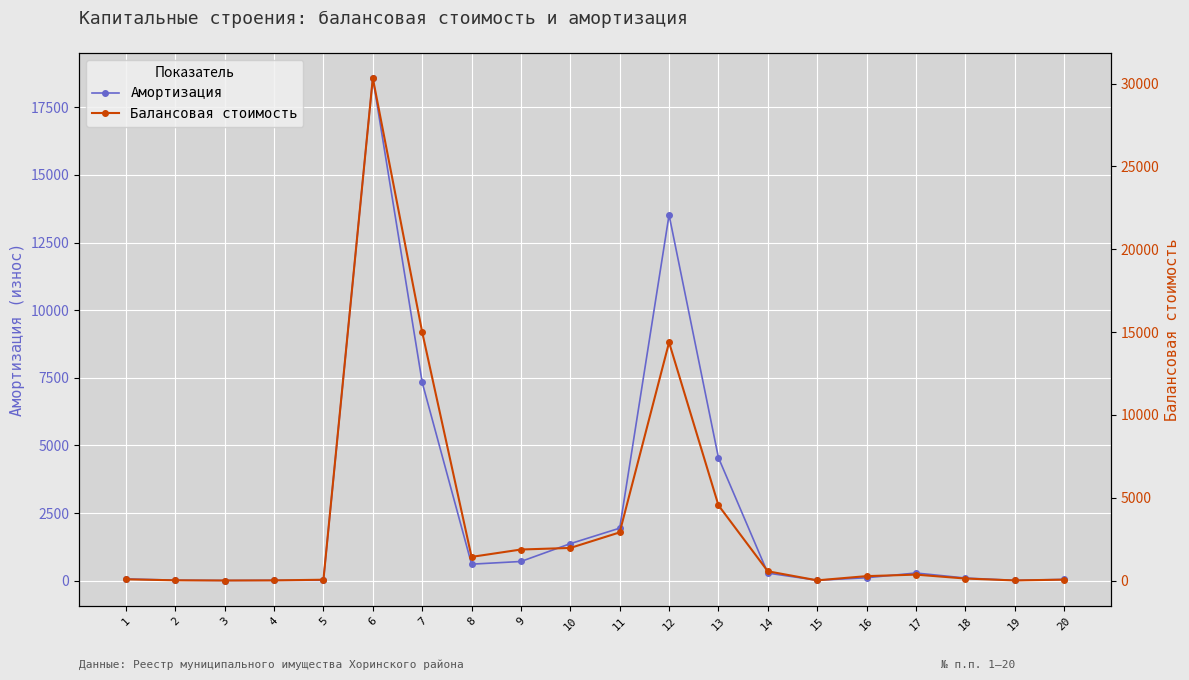

Is it true that Амортизация equals 13.4 at 4?

False